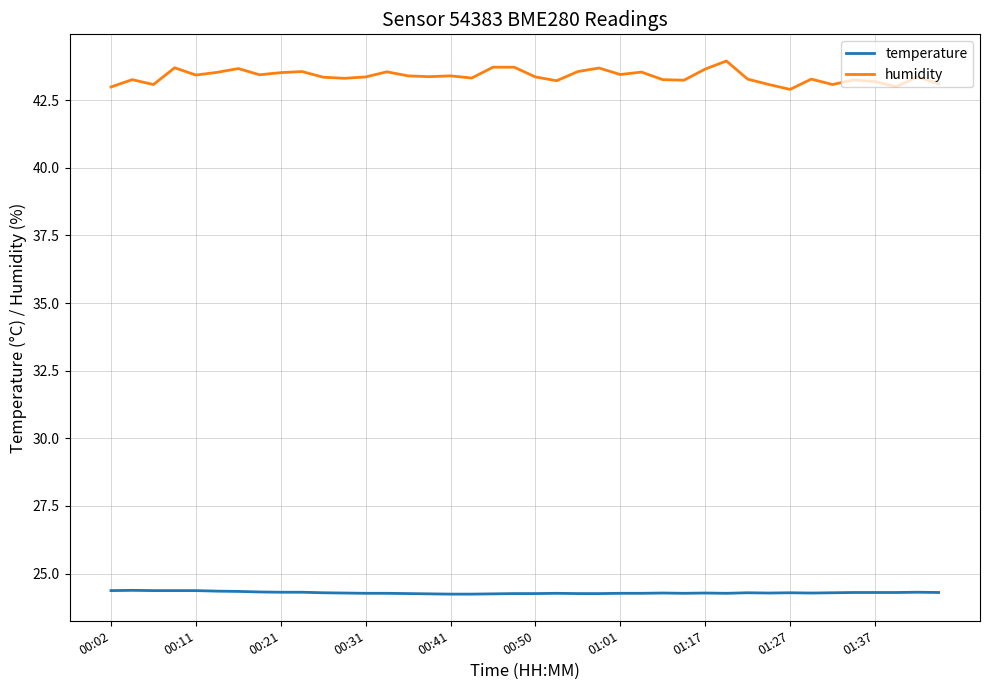

Which series has the largest total across all categories?

humidity